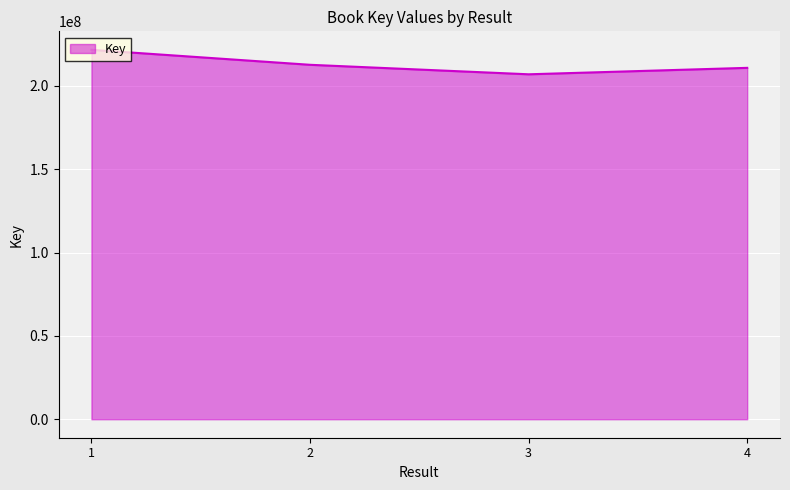

What is the change in value from 1 to 2?

-8988694